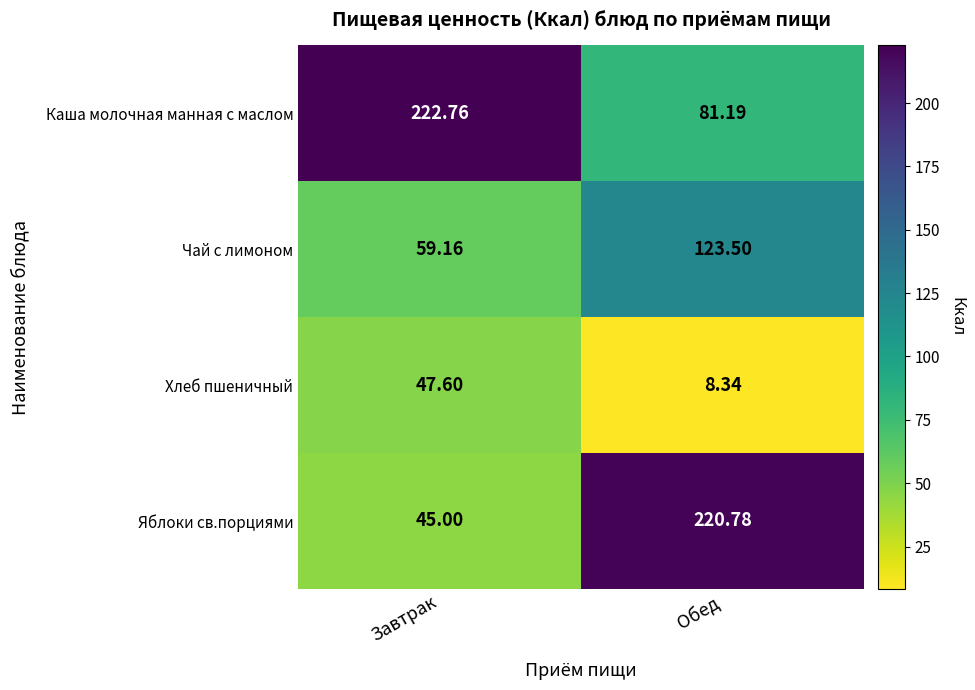

List the labels in order of Хлеб пшеничный value, largest first.

Завтрак, Обед